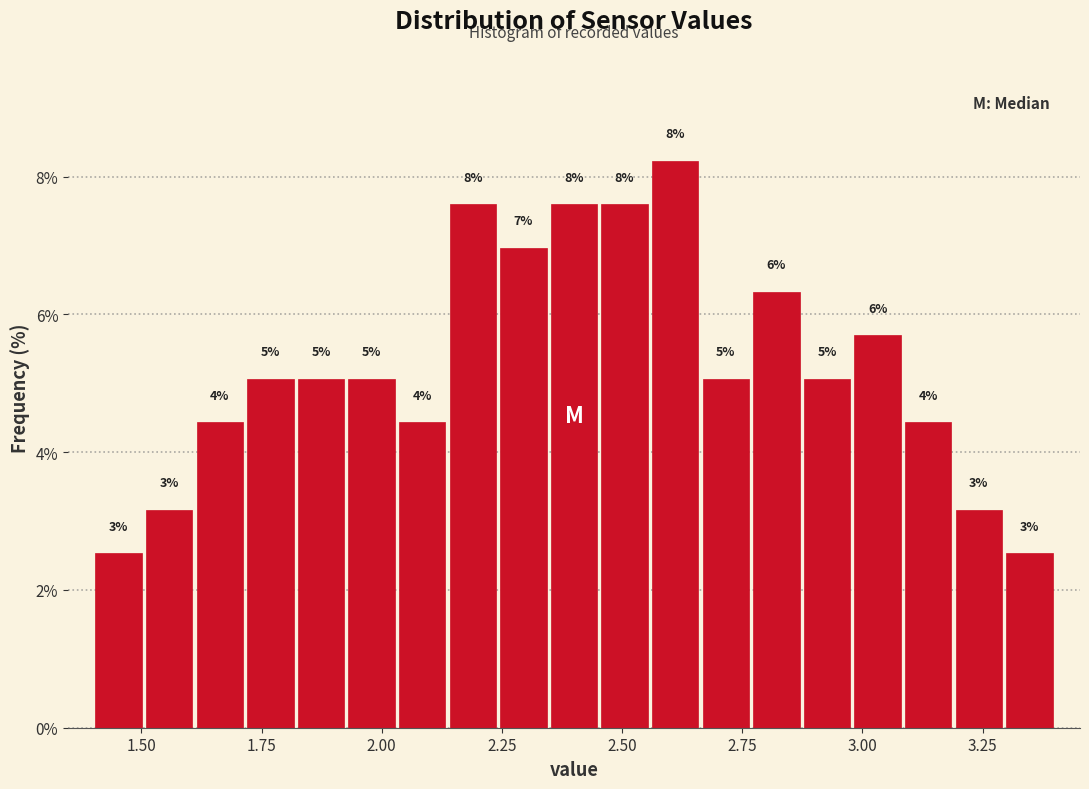

Read against the x-axis, roughly where is the centre of the tallest bar?

2.60